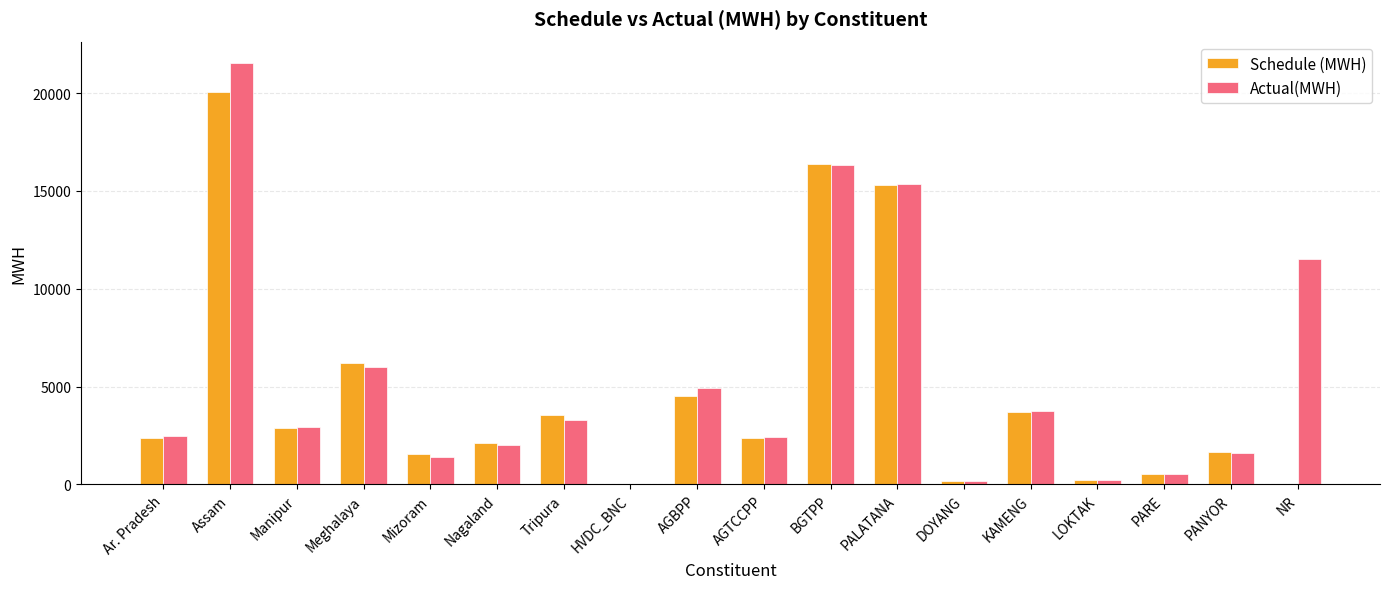

True or false: Actual(MWH) has a value of 2400.0 at AGTCCPP.

True